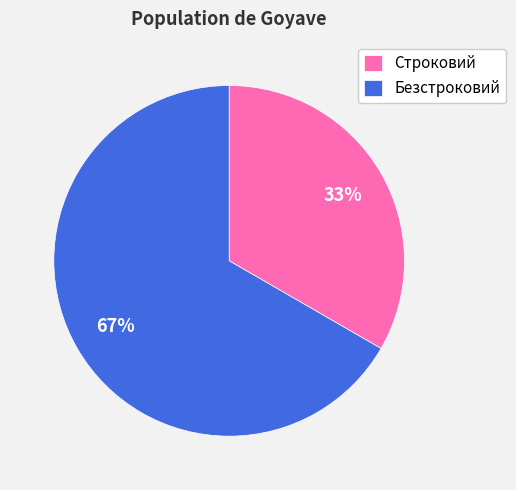

Combined, do Строковий and Безстроковий account for over 50%?

Yes